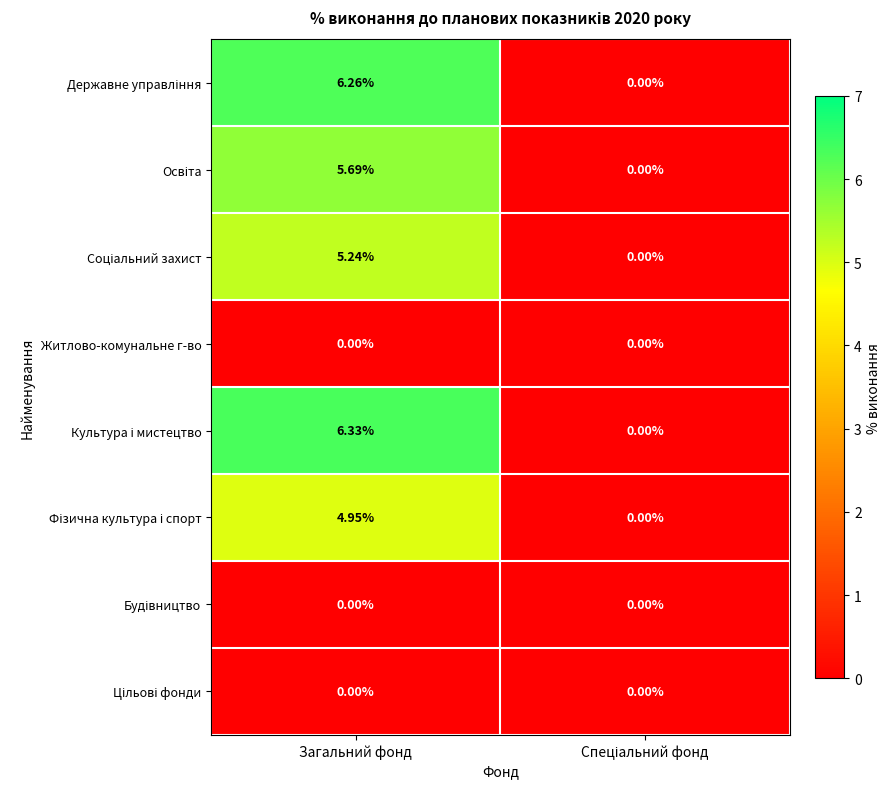

At which category is the sum across all series the highest?

Загальний фонд